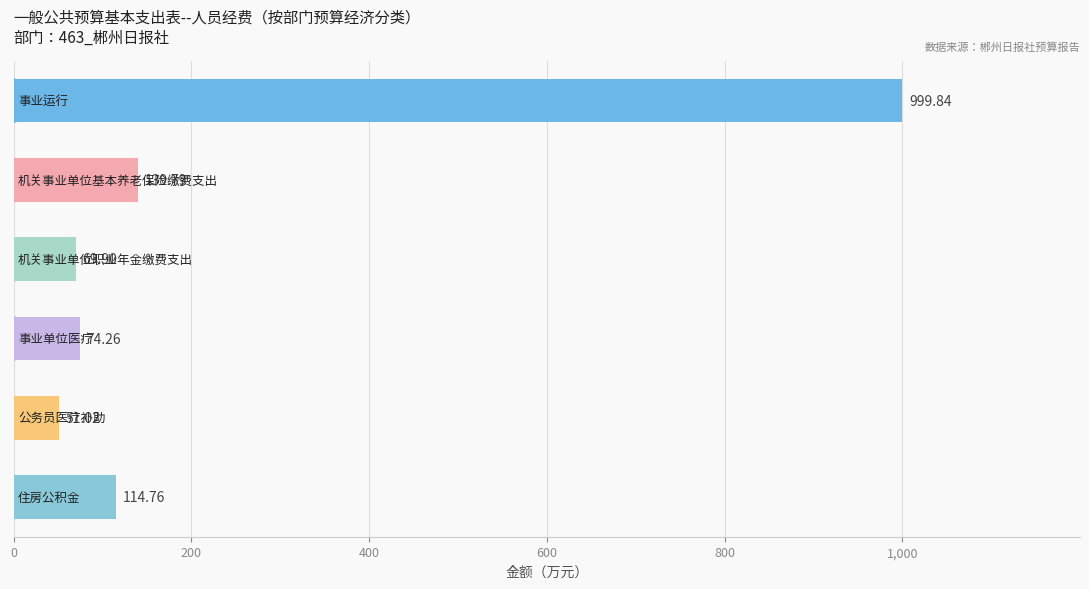

What is the average value?

241.6